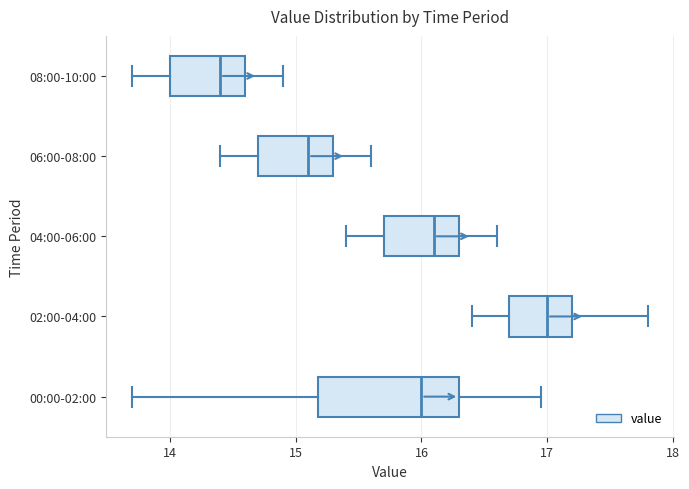

Comparing the boxes themselves (not the whiskers), which one is the widest?

00:00-02:00